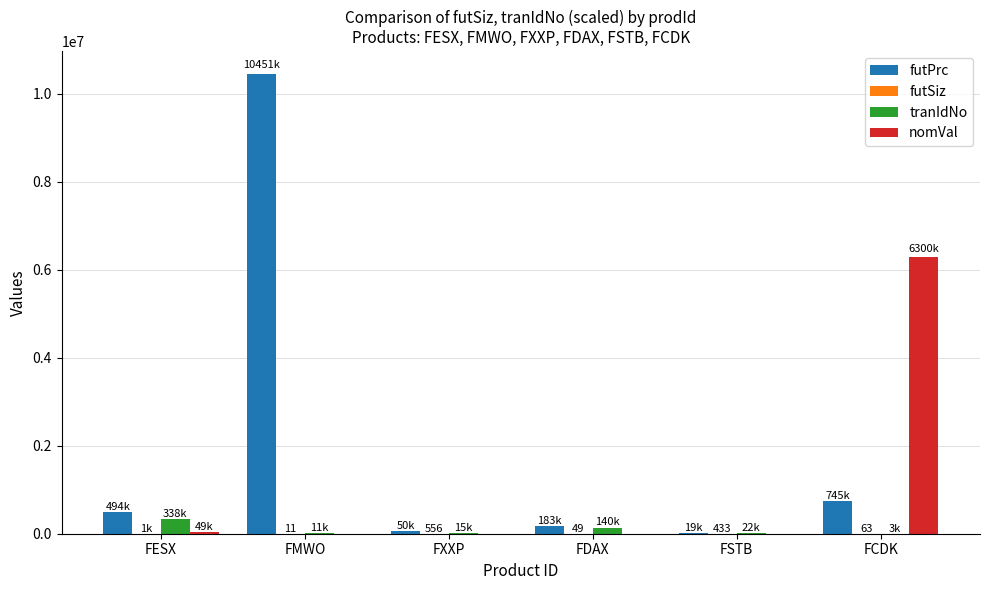

Between FESX and FMWO, which series saw the biggest shift?

futPrc